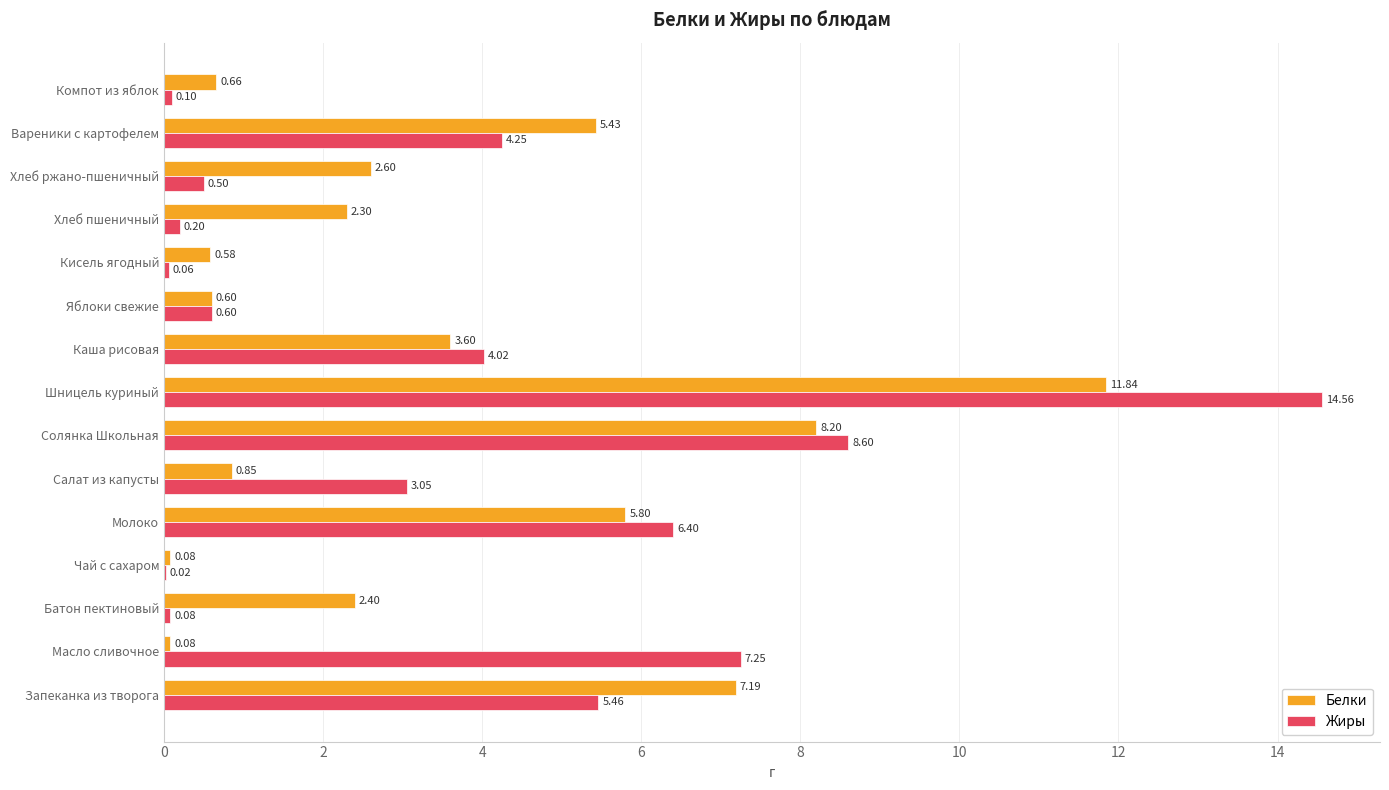

Which series has the largest total across all categories?

Жиры